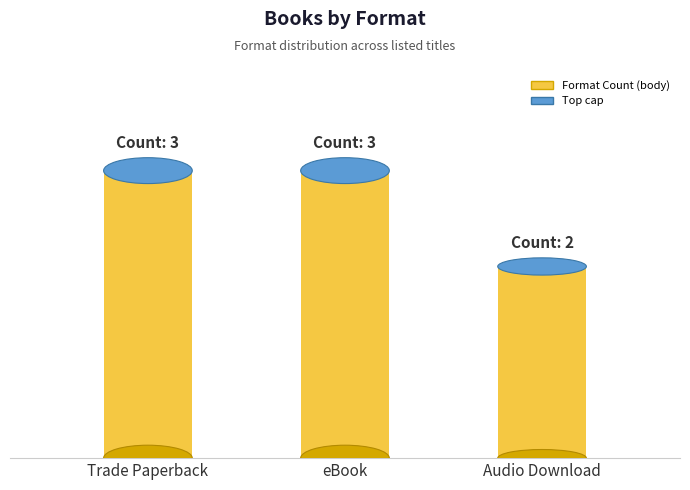

How many values are between 2 and 3?

3